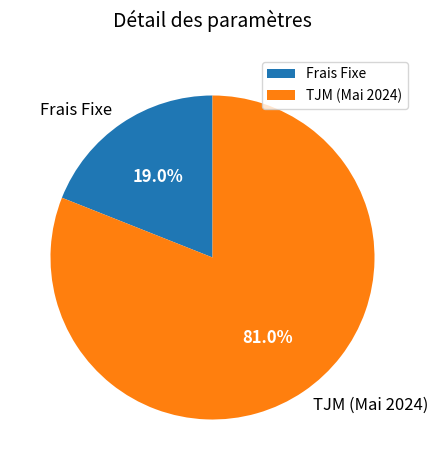

Which has a higher value, TJM (Mai 2024) or Frais Fixe?

TJM (Mai 2024)